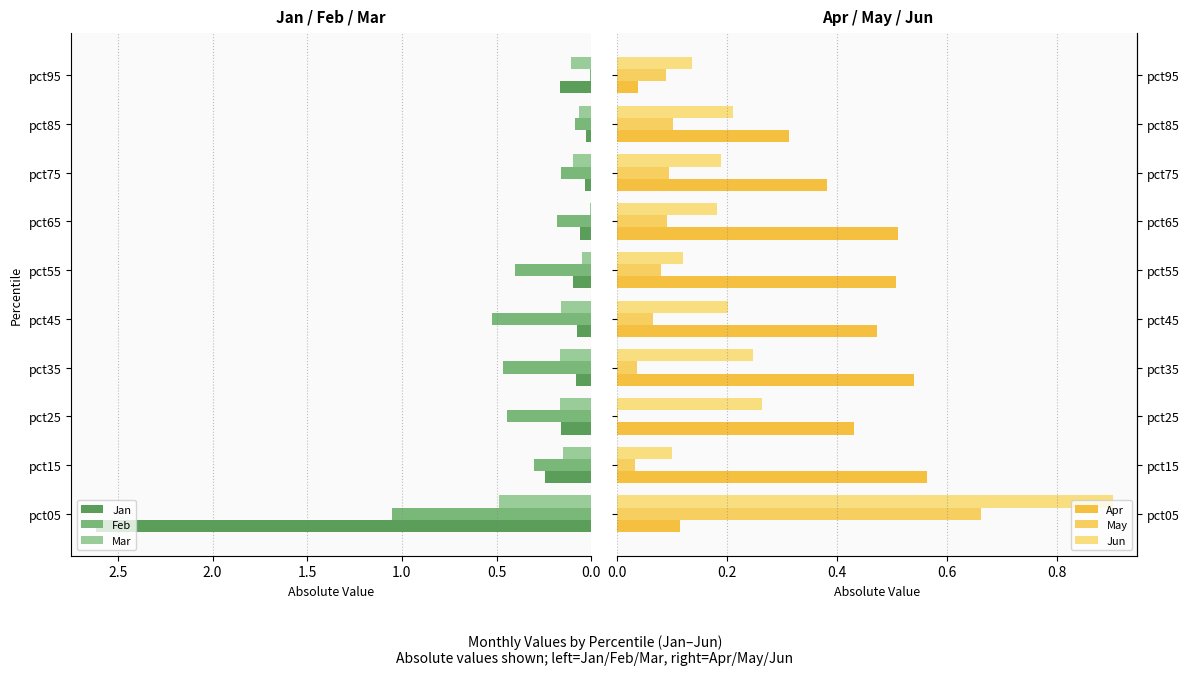

The value of Feb at pct35 is 0.7. True or false?

False